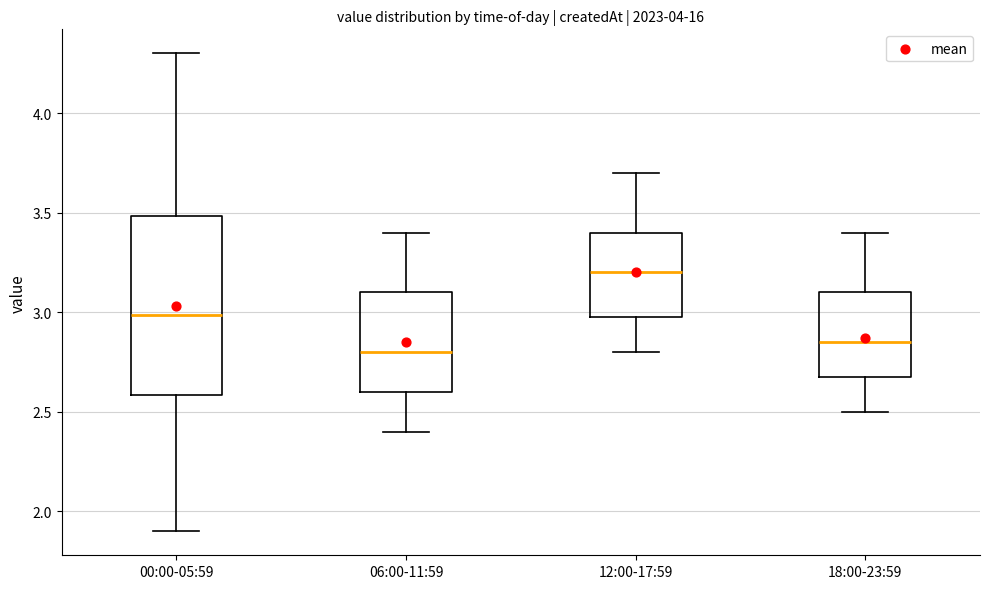

Reading left to right, transcribe this box plot: for each box, give where its median line is, the range the box spans, and where its two whiskers end, as read against the y-axis. The values are not printed on the chart, so give them approximately, as read against the axis.

00:00-05:59: median 3.00, box 2.60 to 3.50, whiskers 1.90 to 4.30
06:00-11:59: median 2.80, box 2.60 to 3.10, whiskers 2.40 to 3.40
12:00-17:59: median 3.20, box 3.00 to 3.40, whiskers 2.80 to 3.70
18:00-23:59: median 2.85, box 2.70 to 3.10, whiskers 2.50 to 3.40